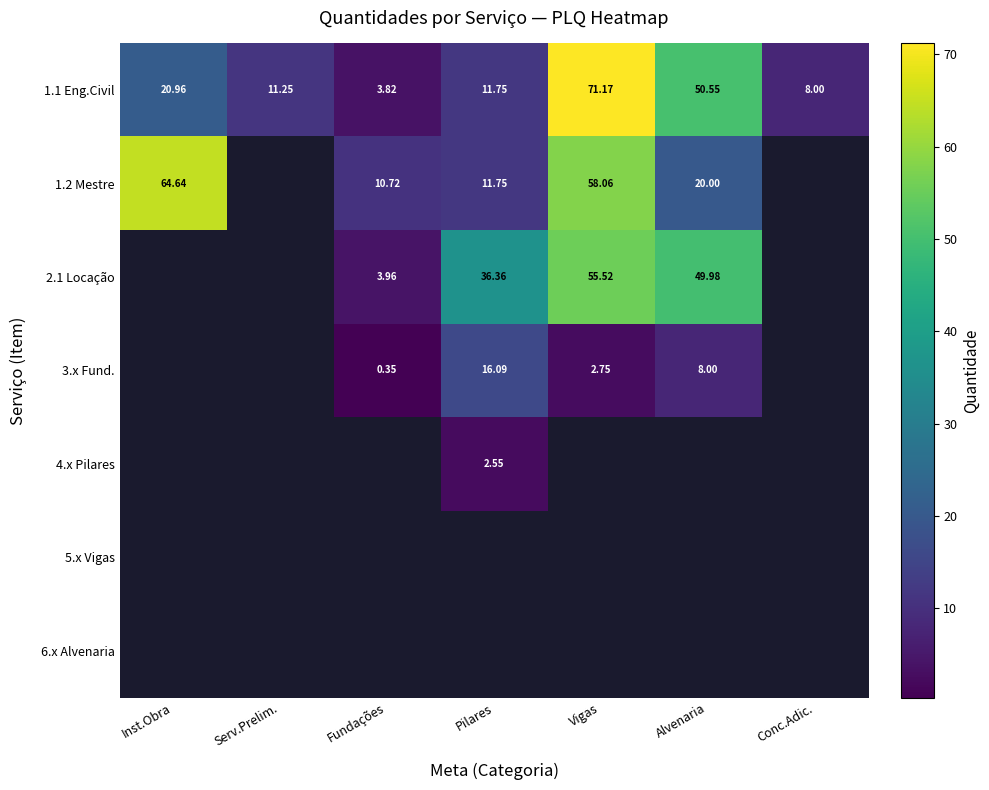

At which category does the chart reach its minimum across all series?

Fundações